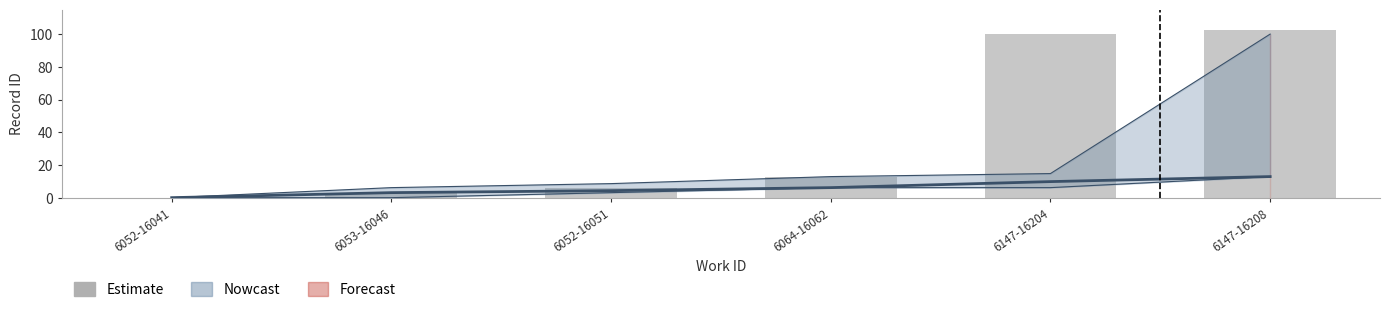

Reading right to left, extract all data points from this chart.

6147-16208=102.5	6147-16204=100.0	6064-16062=12.9	6052-16051=6.1	6053-16046=3.1	6052-16041=0.0